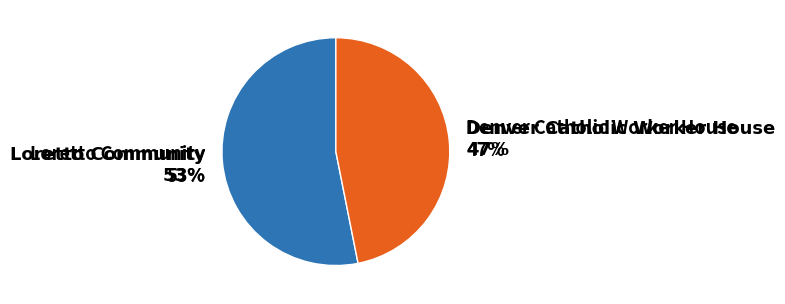

To the nearest percent, what is the average slice percentage?

50%